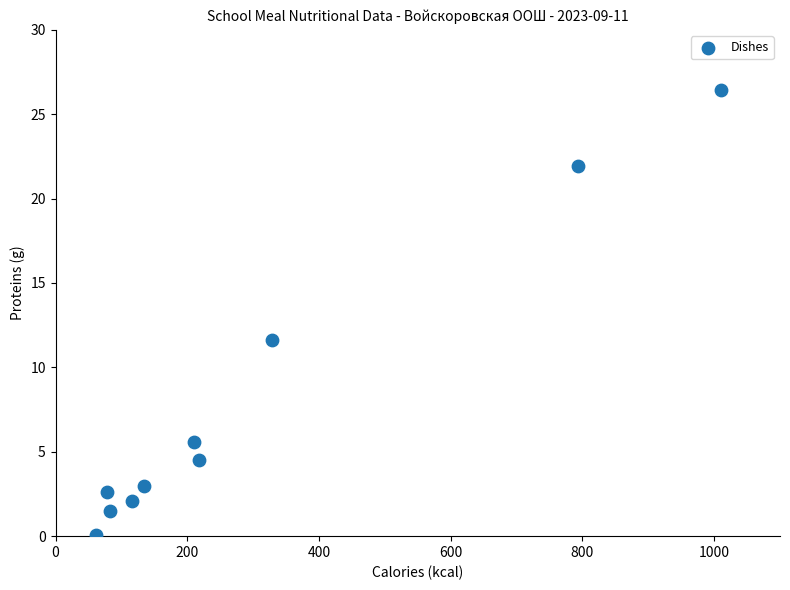

What is the average X value?

303.3